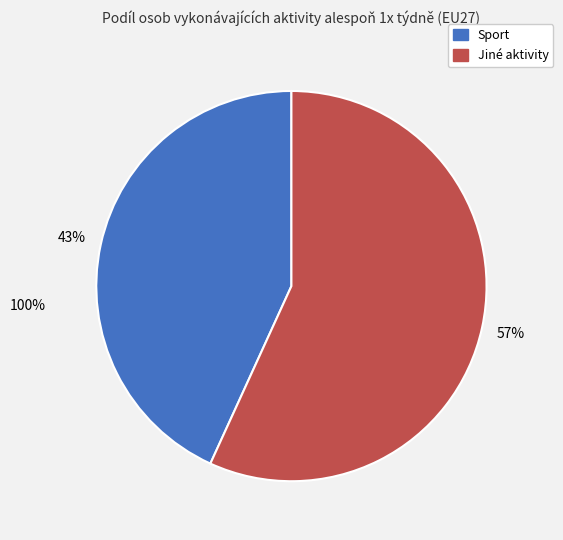

To the nearest percent, what is the difference between the Jiné aktivity and Sport slice percentages?

14%